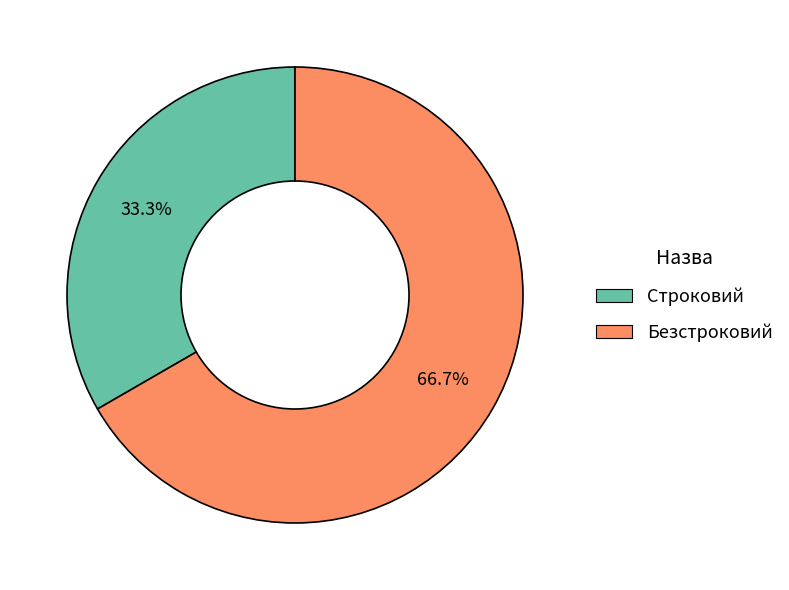

To the nearest percent, what is the difference between the largest and smallest slice percentages?

33%